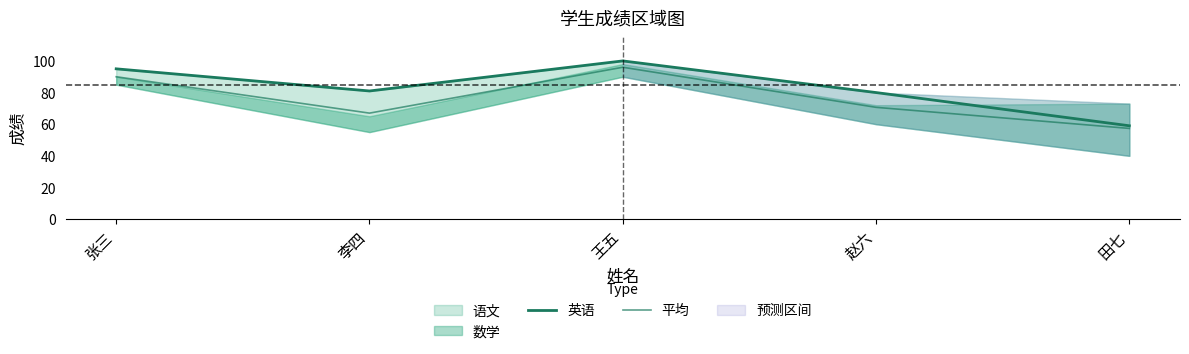

List the labels in order of 英语 value, largest first.

王五, 张三, 李四, 赵六, 田七